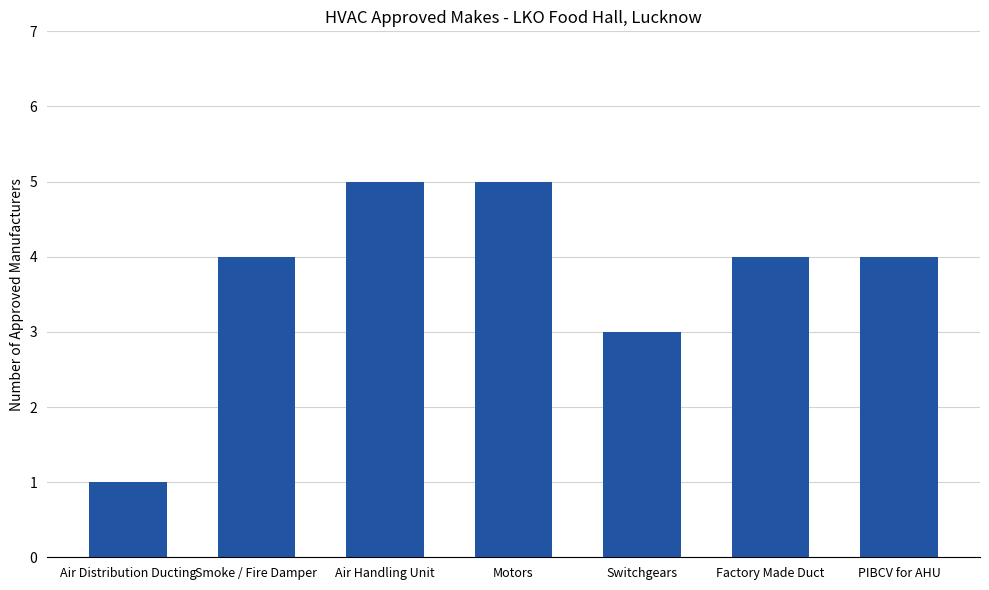

How many categories are shown in the chart?

7